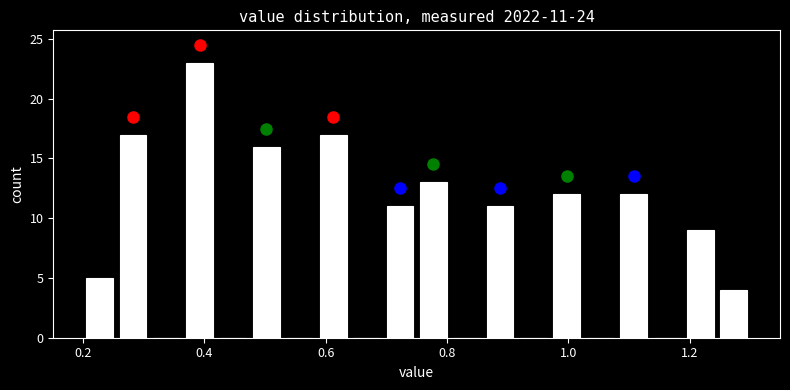

Read against the x-axis, roughly where is the centre of the tallest bar?

0.40